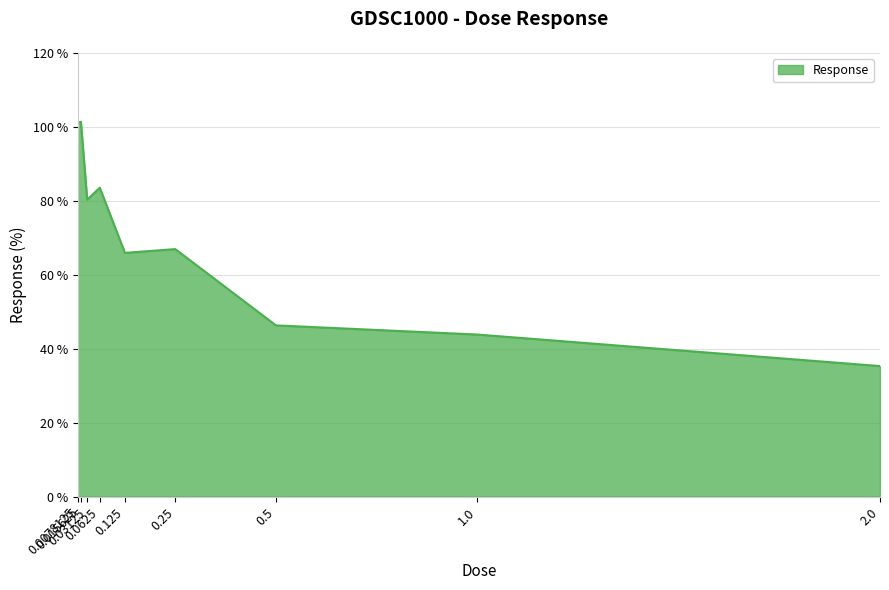

What is the difference between the values at 0.03125 and 0.5?

34.0